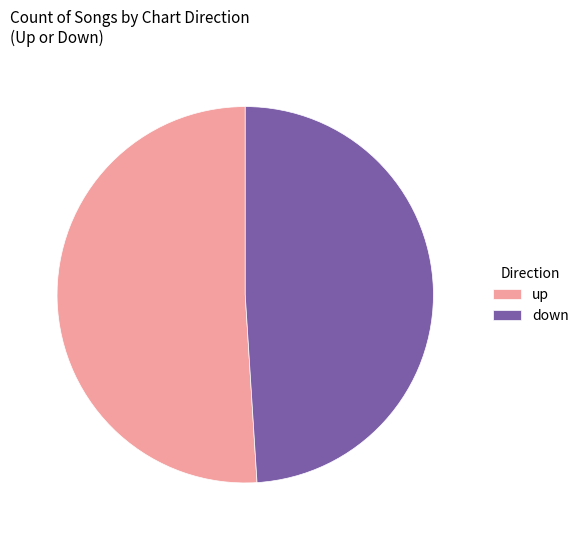

What is the ratio of the value at up to the value at down?

1.0